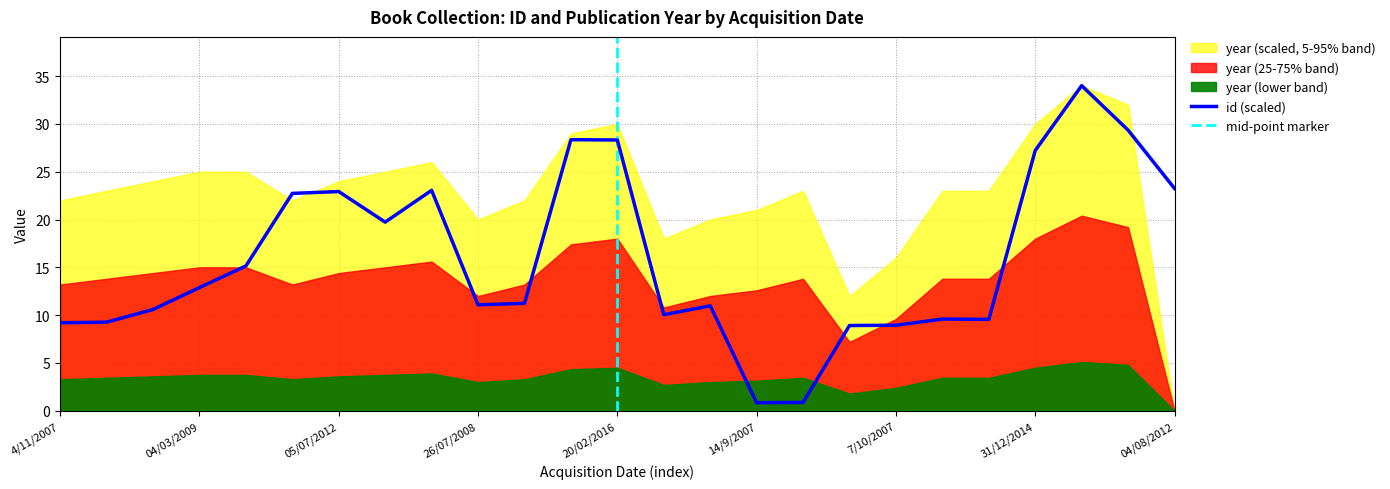

The value at 12/08/2011 is 26.3. True or false?

False